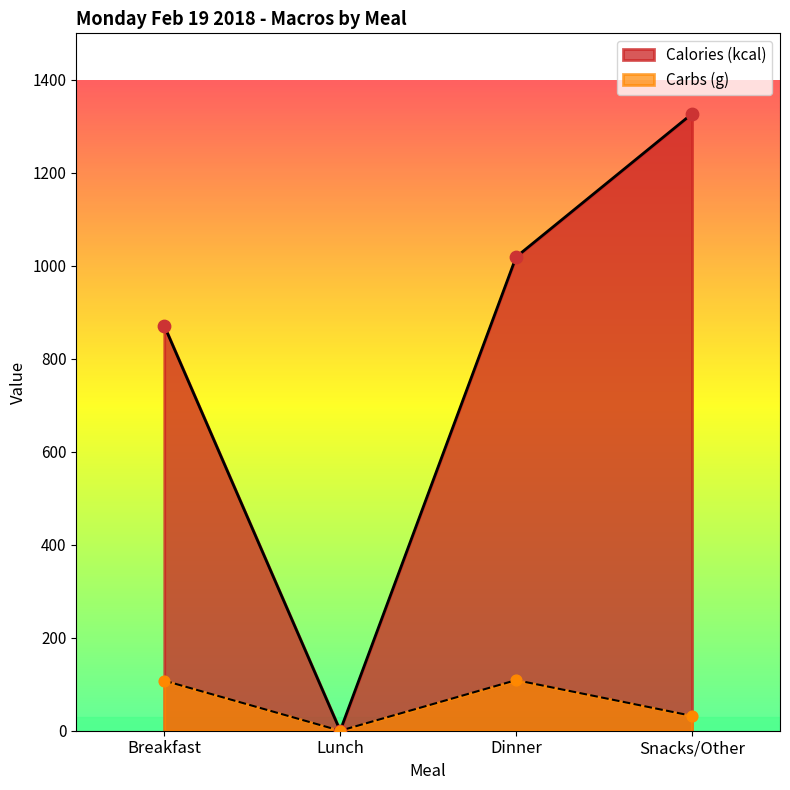

What are all the series names shown in the legend?

Calories (kcal), Carbs (g)